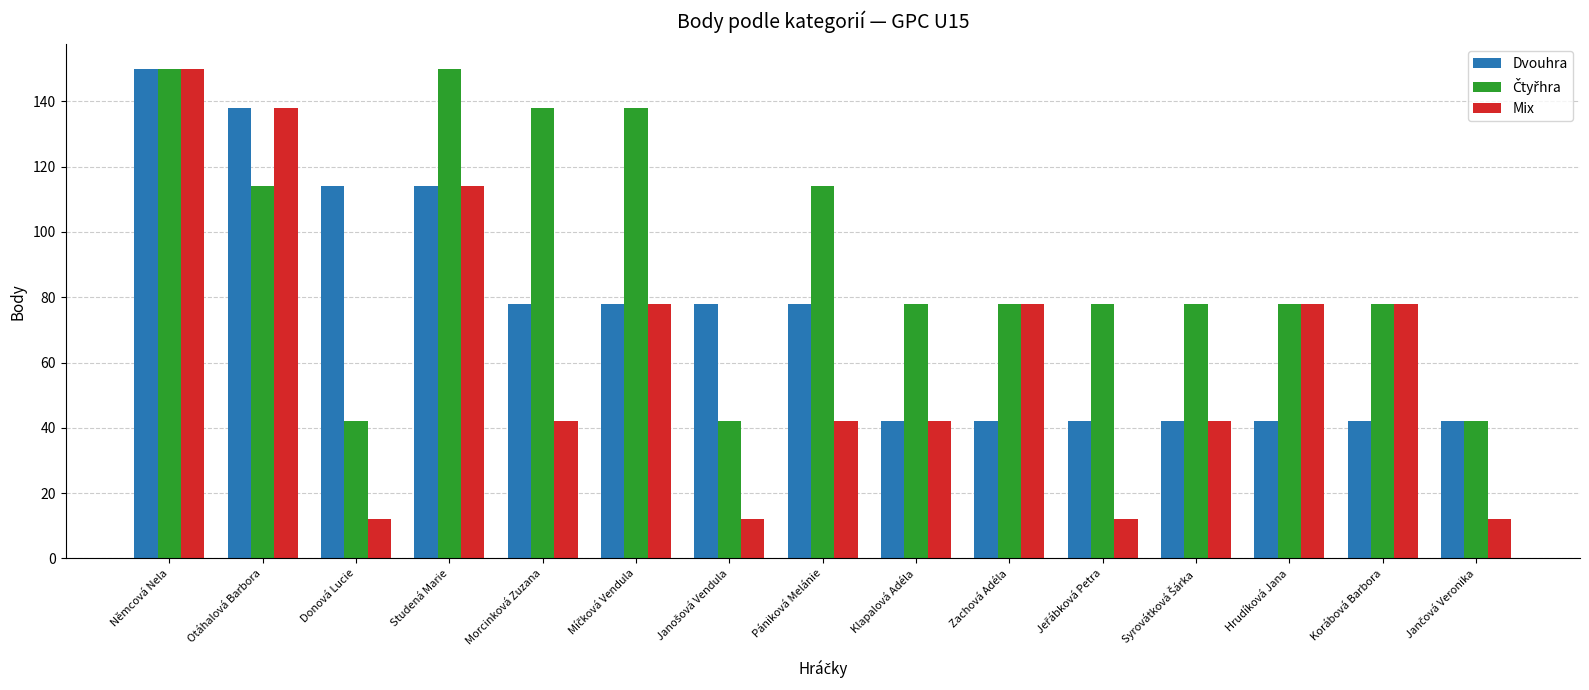

Which category has the highest value in the Dvouhra series?

Němcová Nela